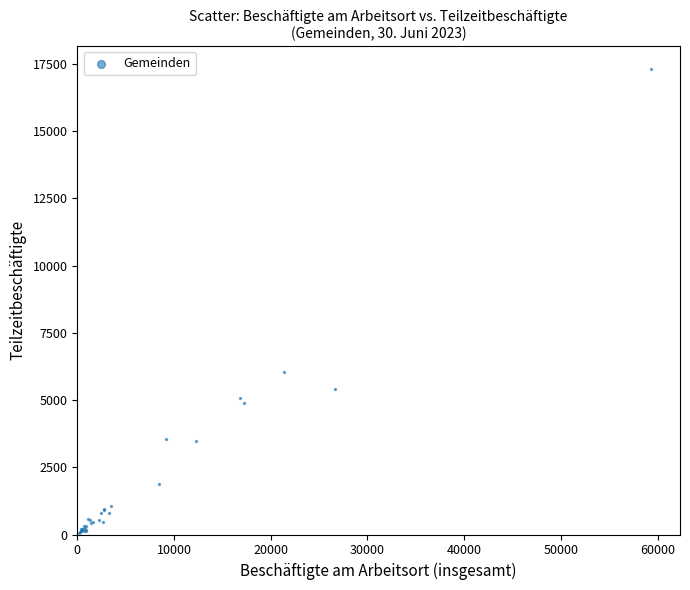

What Y value in the scatter plot is closest to 8683?

6047